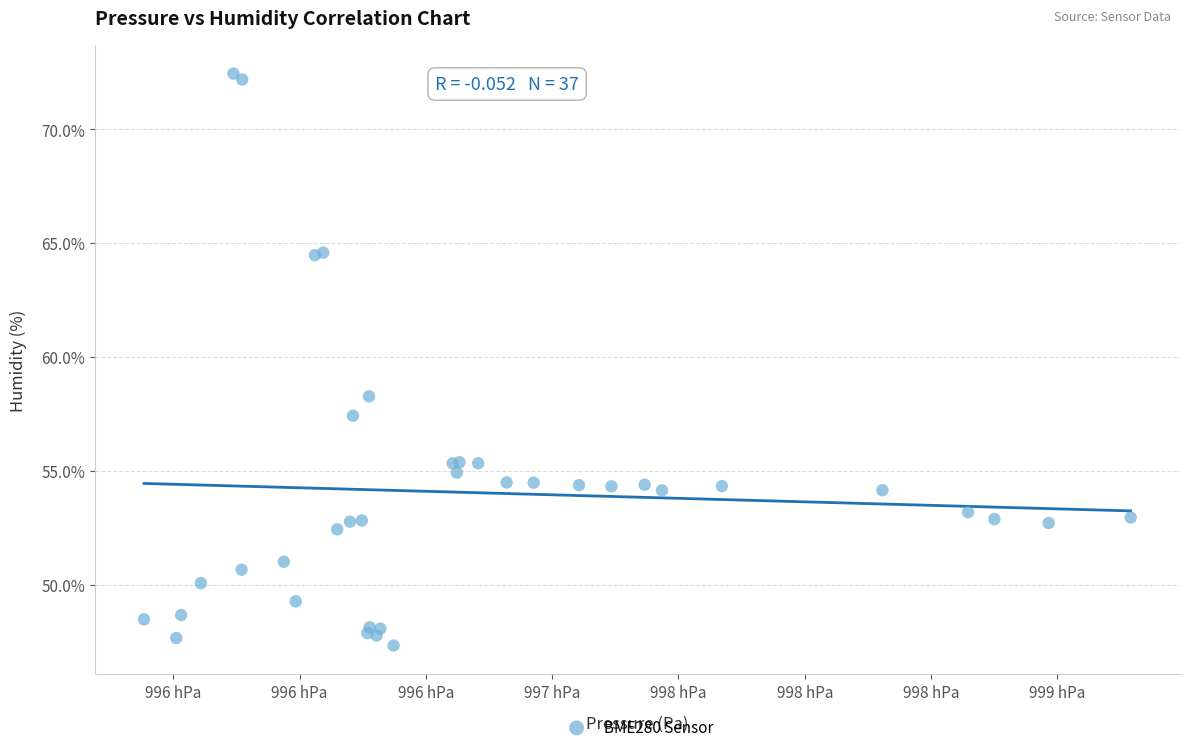

What Y value in the scatter plot is closest to 59?

58.3